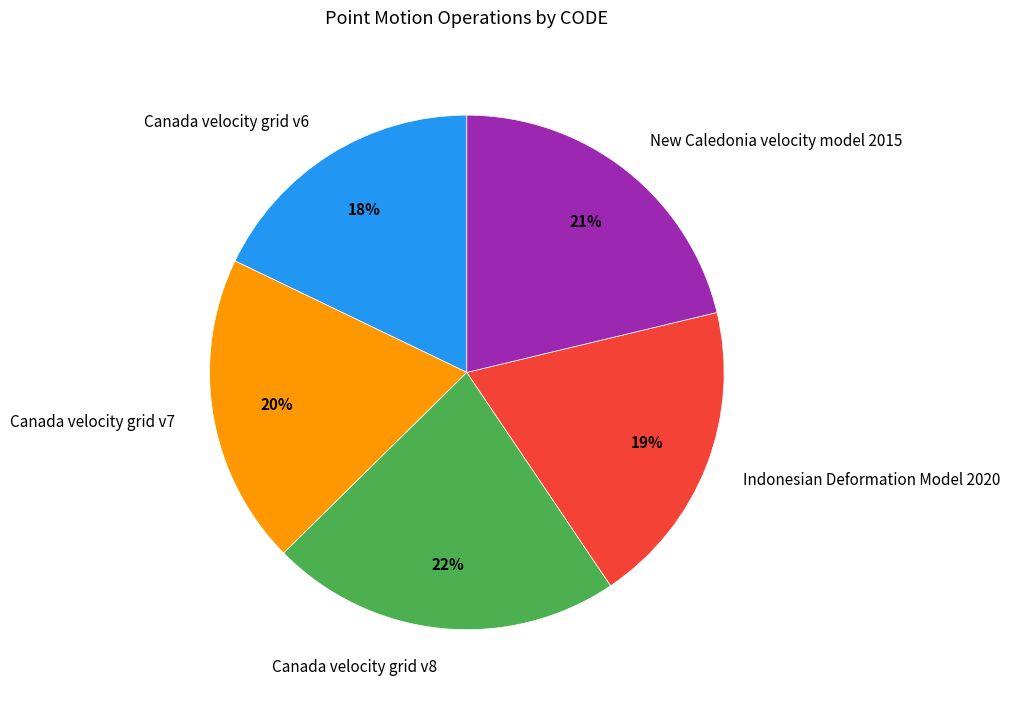

To the nearest percent, what portion does Canada velocity grid v6 represent?

18%